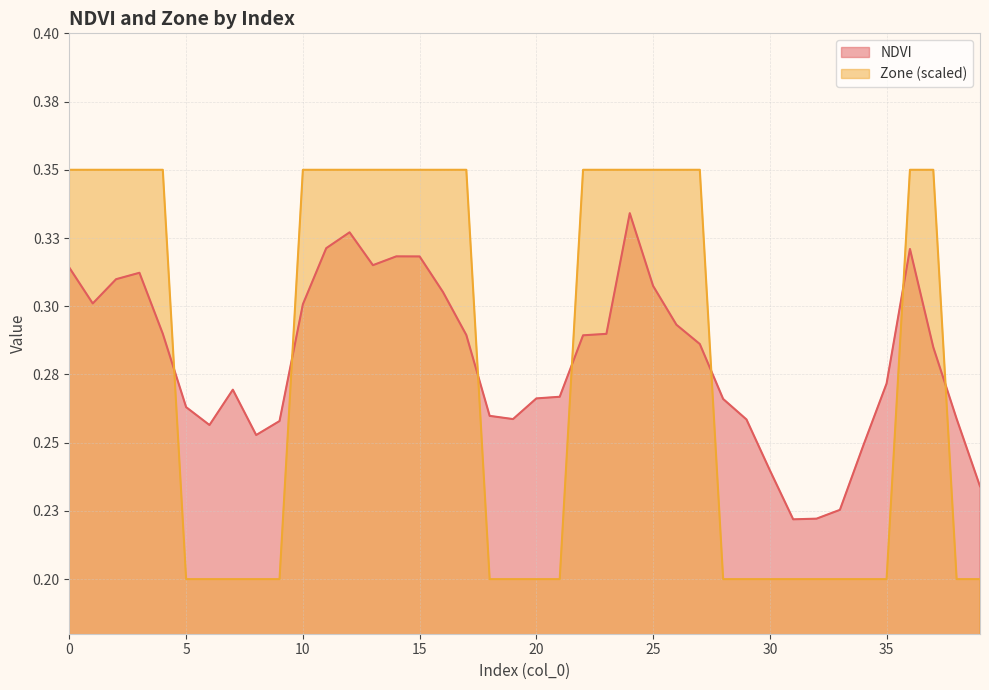

What is the value of the Zone point at the 11th from the left?

0.3